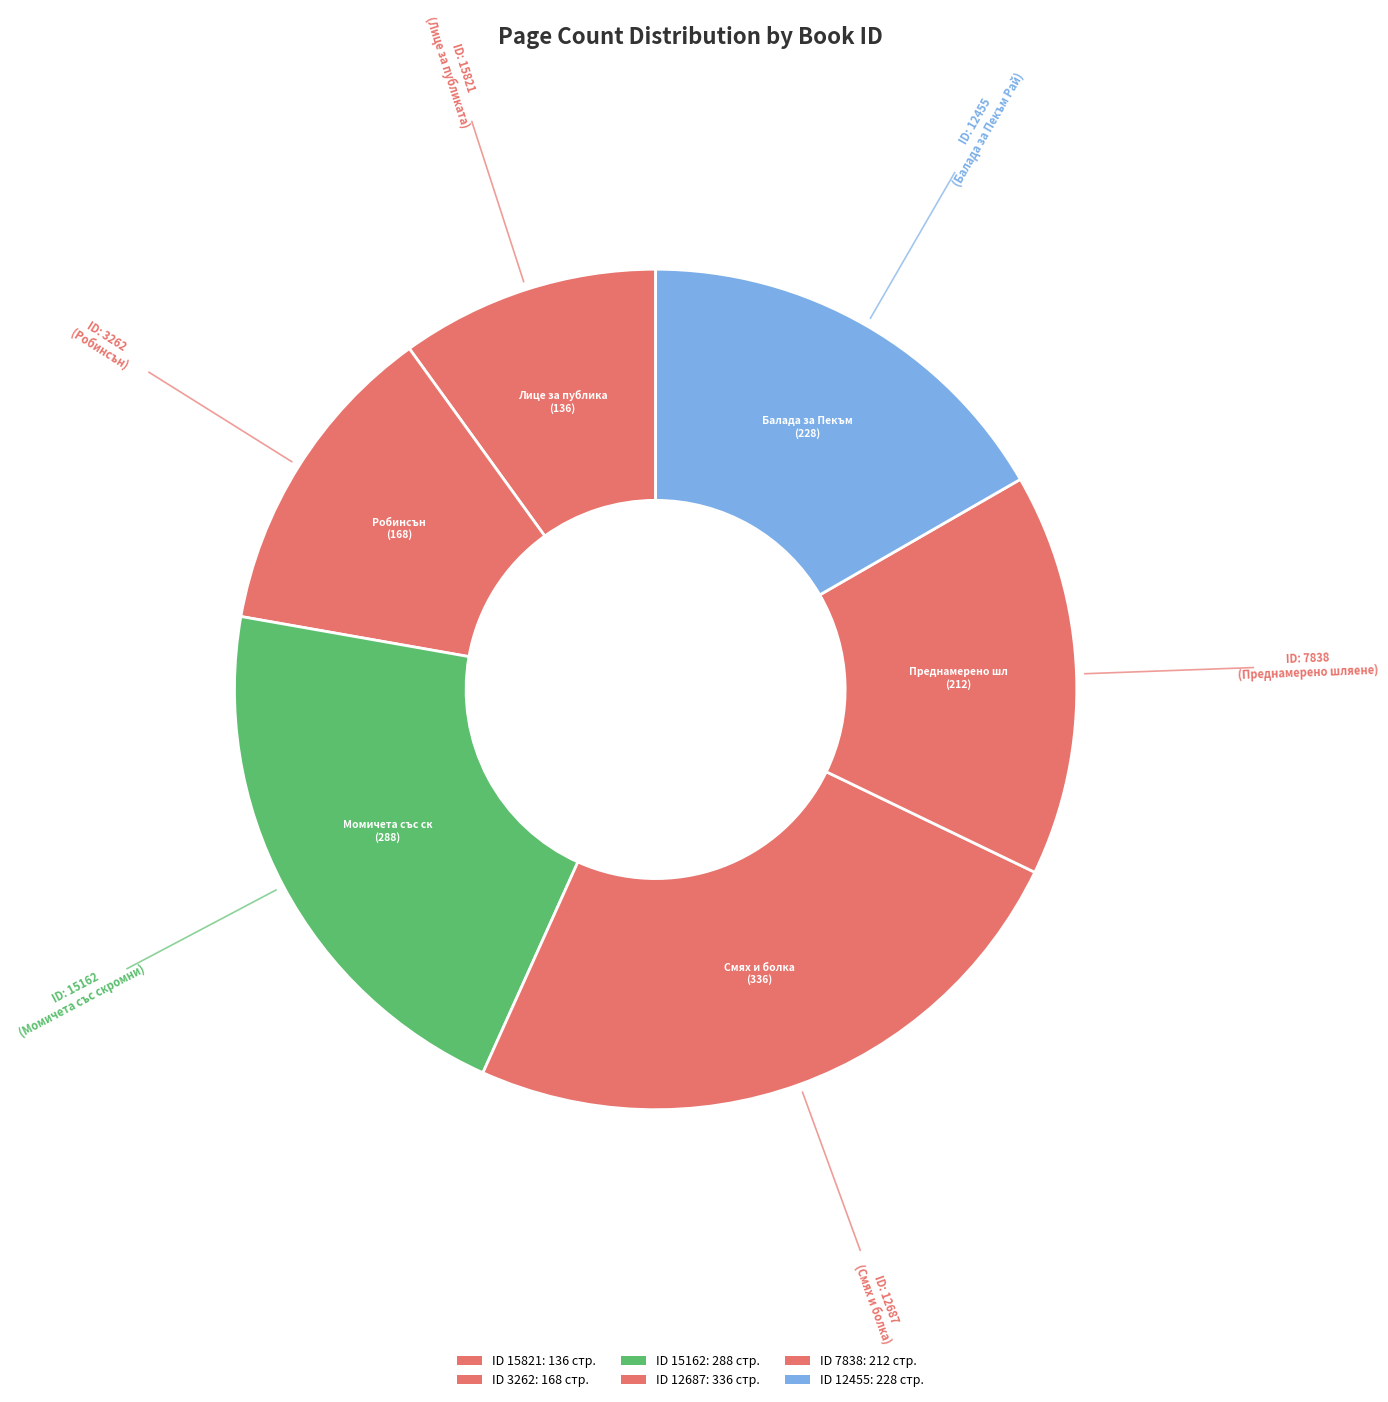

What is the largest slice in the pie chart?

12687